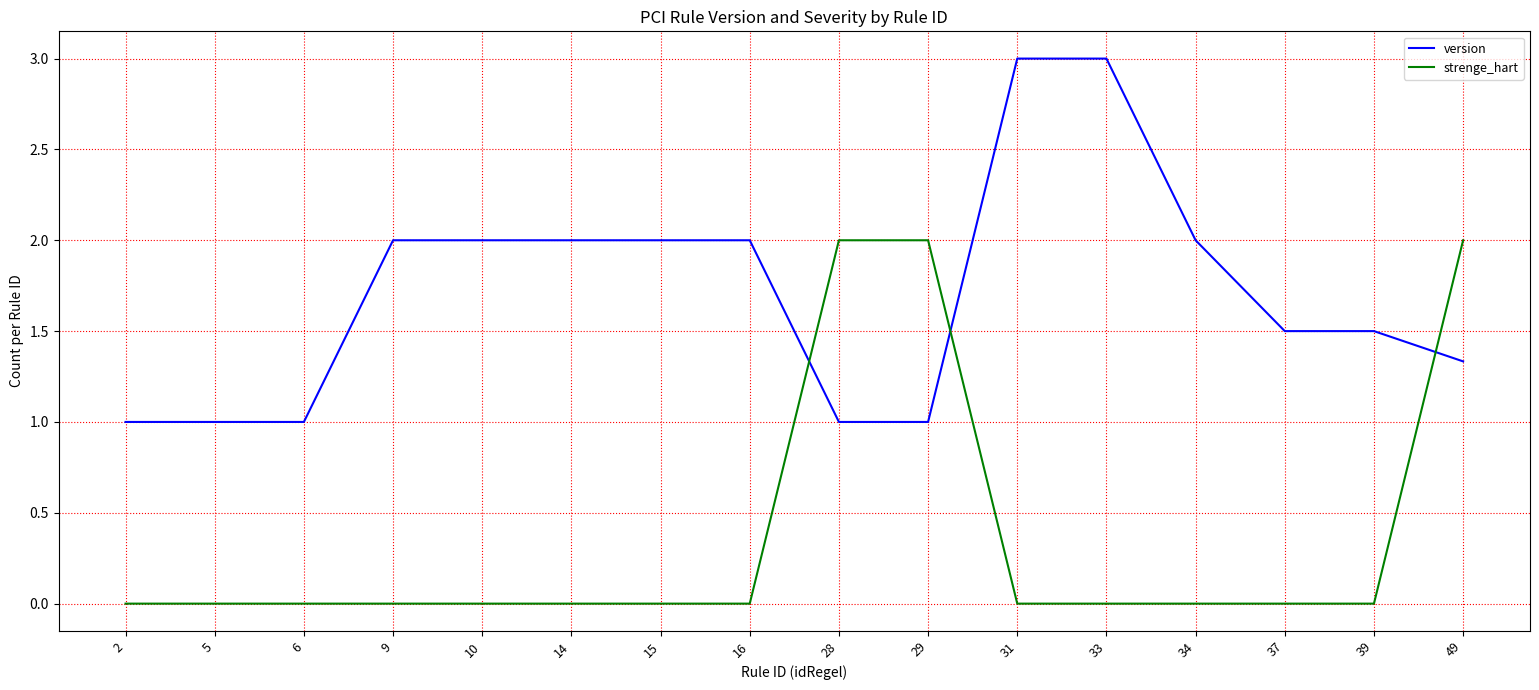

What is the difference between the version values at 37 and 5?

0.5